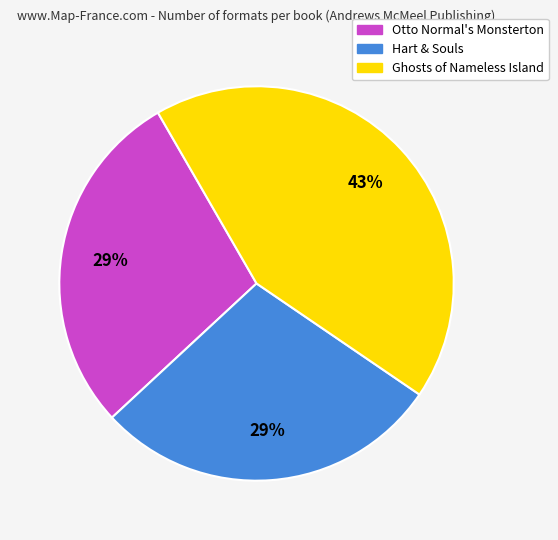

What percentage is the Ghosts of Nameless Island slice, to the nearest percent?

43%